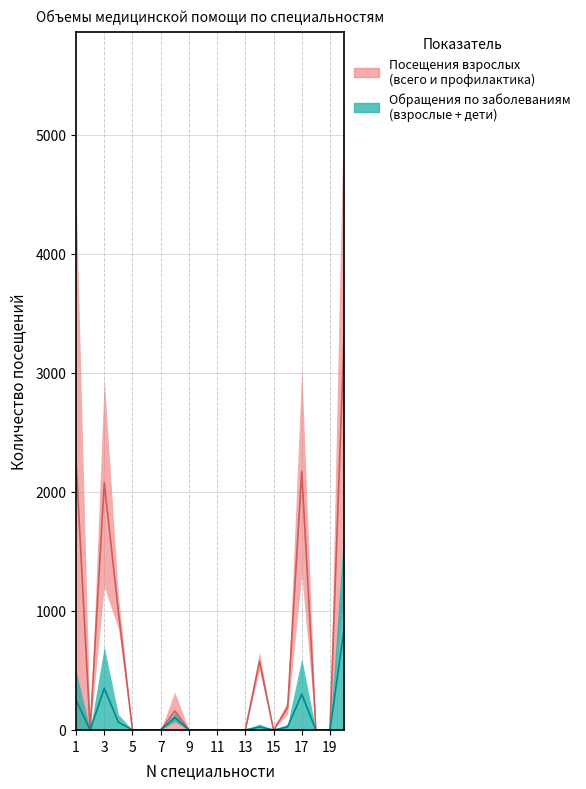

At how many categories does at least one series exceed 1564?

4